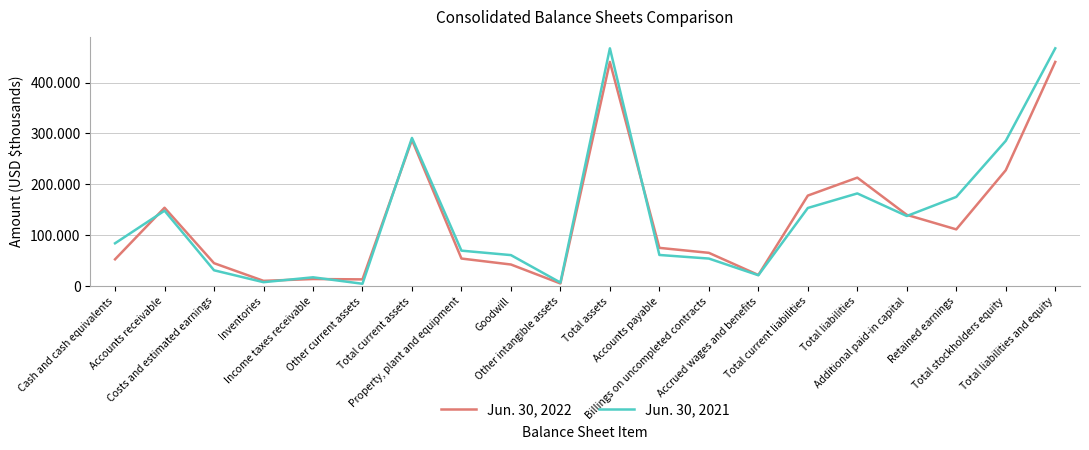

Does the chart display data point markers on the line(s)?

No